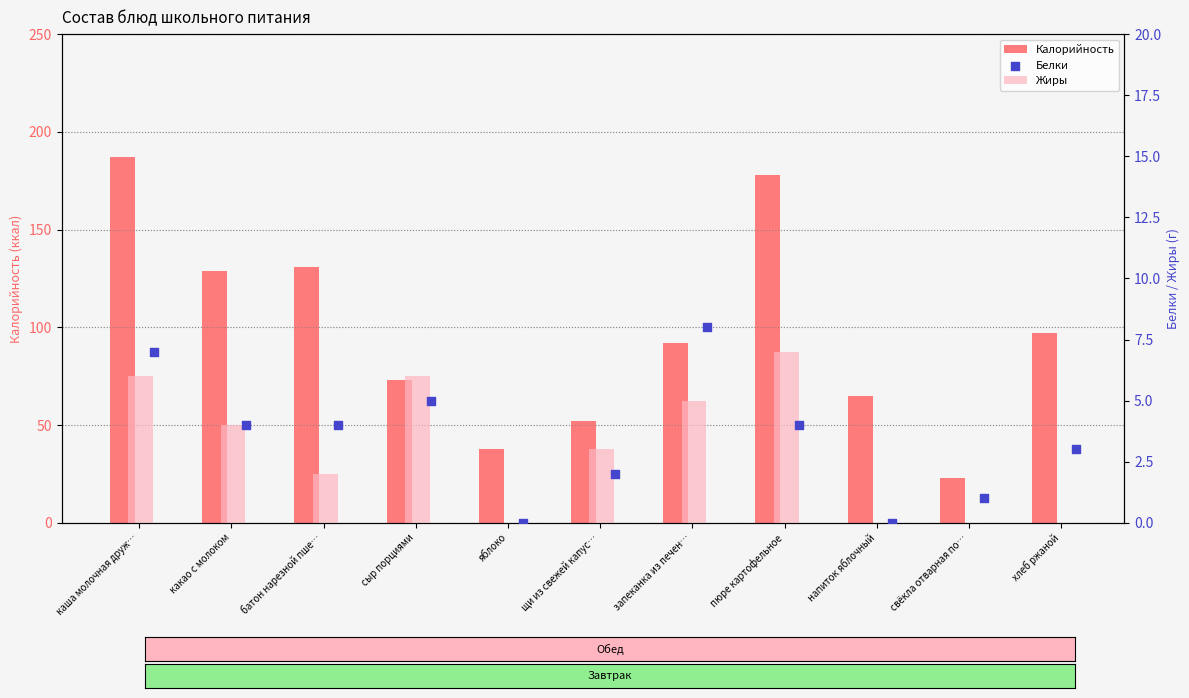

Which series has the largest total across all categories?

Калорийность